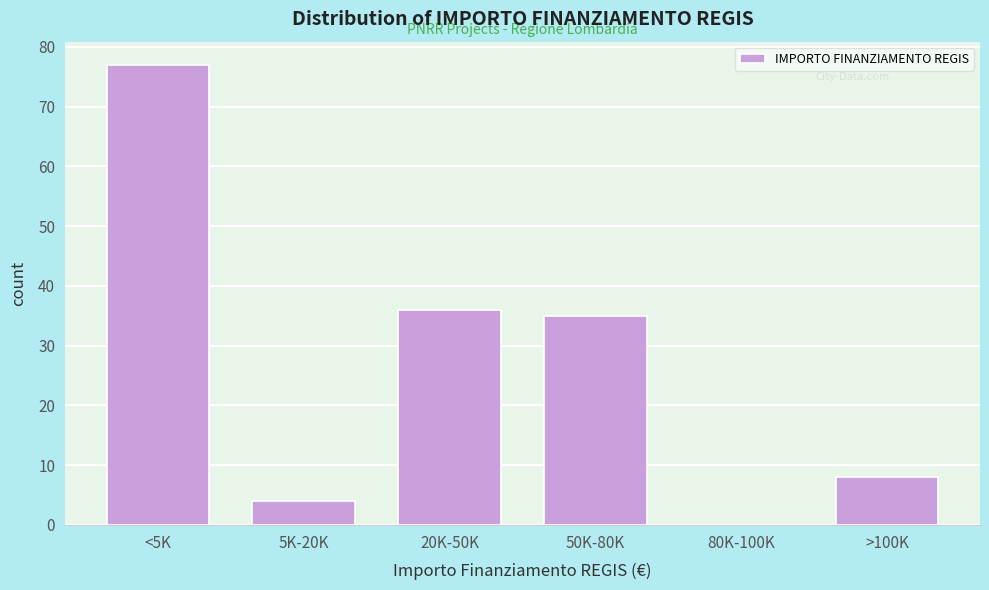

Reading right to left, what are all the values shown in this chart?

>100K=8	80K-100K=0	50K-80K=35	20K-50K=36	5K-20K=4	<5K=77